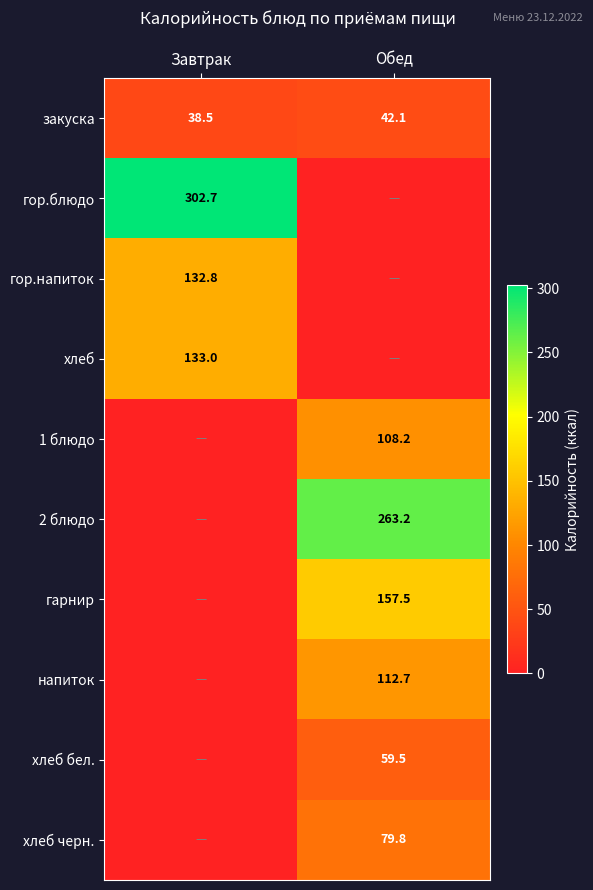

What is the greatest value displayed?

302.7